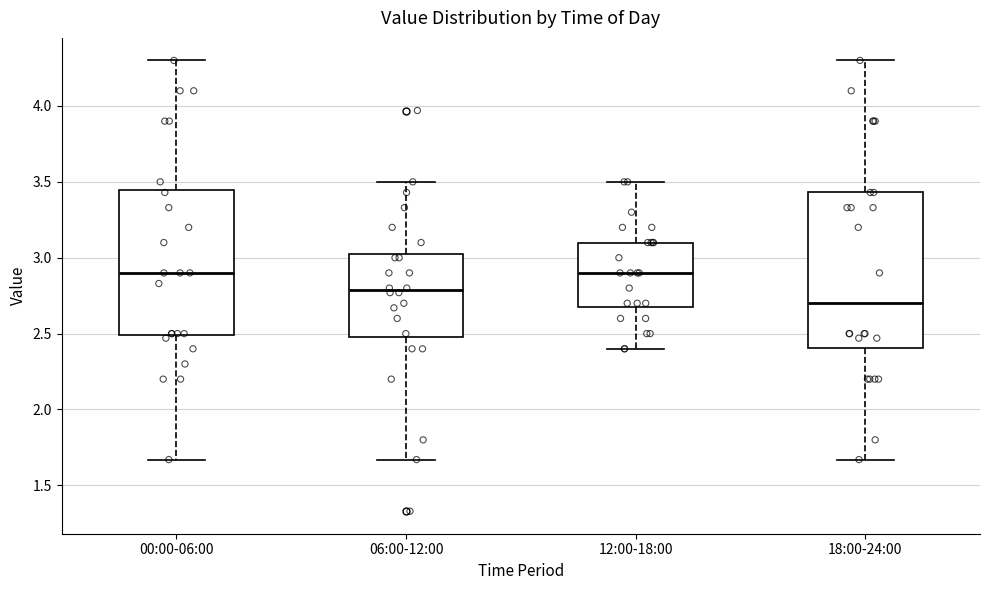

Comparing the boxes themselves (not the whiskers), which one is the tallest?

18:00-24:00